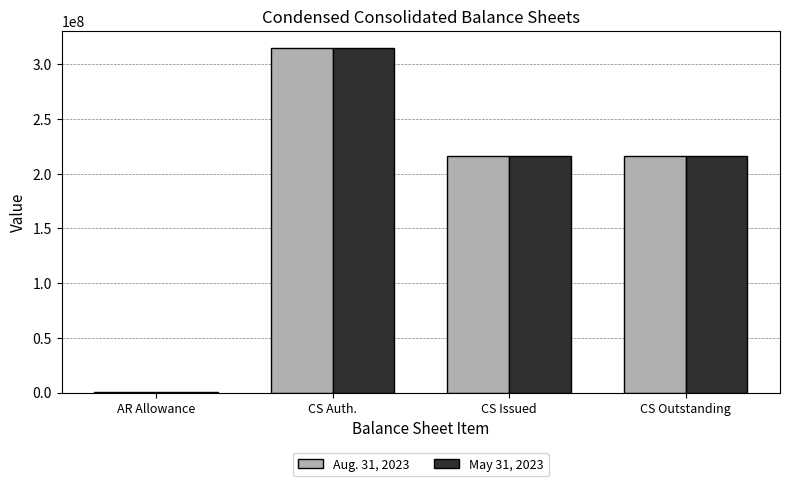

Reading right to left, extract all data points from this chart.

Aug. 31, 2023: 216310582	216310582	315000000	3205
May 31, 2023: 216245501	216245501	315000000	2827